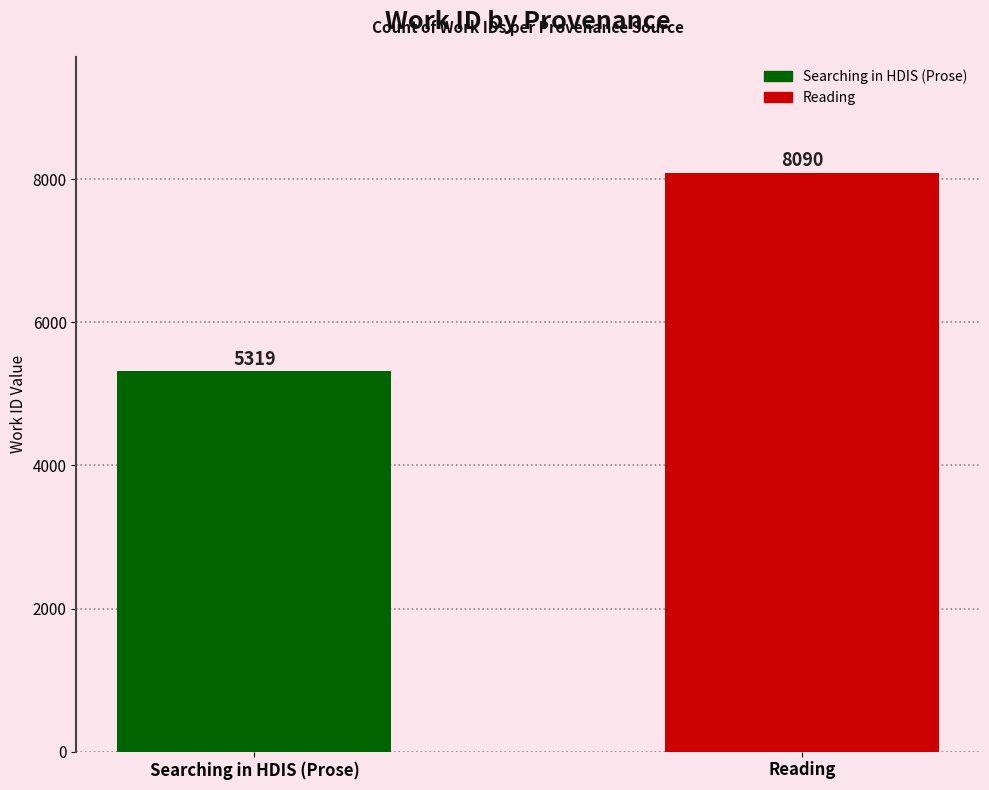

The chart shows a value of 5319 at Searching in HDIS (Prose). True or false?

True